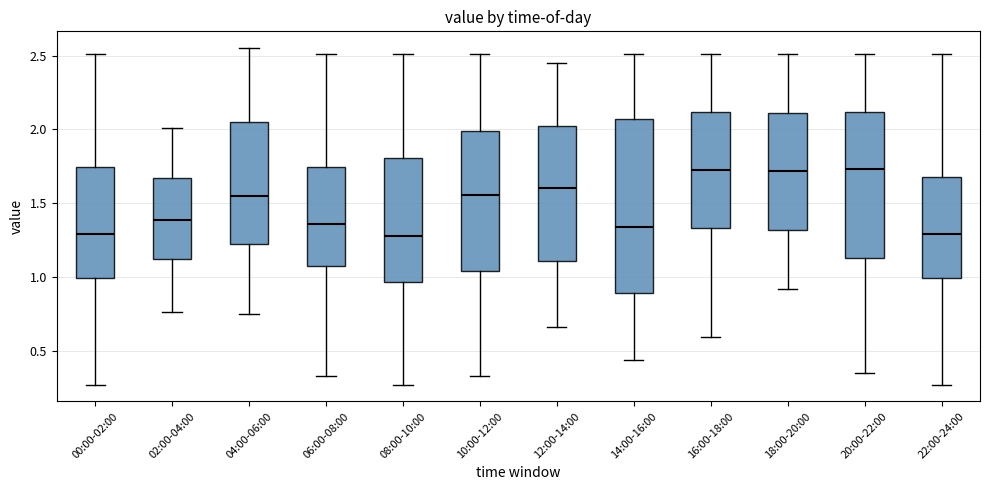

Reading left to right, transcribe this box plot: for each box, give where its median line is, the range the box spans, and where its two whiskers end, as read against the y-axis. The values are not printed on the chart, so give them approximately, as read against the axis.

00:00-02:00: median 1.30, box 1.00 to 1.75, whiskers 0.25 to 2.50
02:00-04:00: median 1.40, box 1.10 to 1.65, whiskers 0.75 to 2.00
04:00-06:00: median 1.55, box 1.25 to 2.05, whiskers 0.75 to 2.55
06:00-08:00: median 1.35, box 1.10 to 1.75, whiskers 0.35 to 2.50
08:00-10:00: median 1.30, box 0.95 to 1.80, whiskers 0.25 to 2.50
10:00-12:00: median 1.55, box 1.05 to 2.00, whiskers 0.35 to 2.50
12:00-14:00: median 1.60, box 1.10 to 2.05, whiskers 0.65 to 2.45
14:00-16:00: median 1.35, box 0.90 to 2.05, whiskers 0.45 to 2.50
16:00-18:00: median 1.75, box 1.35 to 2.10, whiskers 0.60 to 2.50
18:00-20:00: median 1.70, box 1.30 to 2.10, whiskers 0.90 to 2.50
20:00-22:00: median 1.75, box 1.15 to 2.10, whiskers 0.35 to 2.50
22:00-24:00: median 1.30, box 1.00 to 1.70, whiskers 0.25 to 2.50